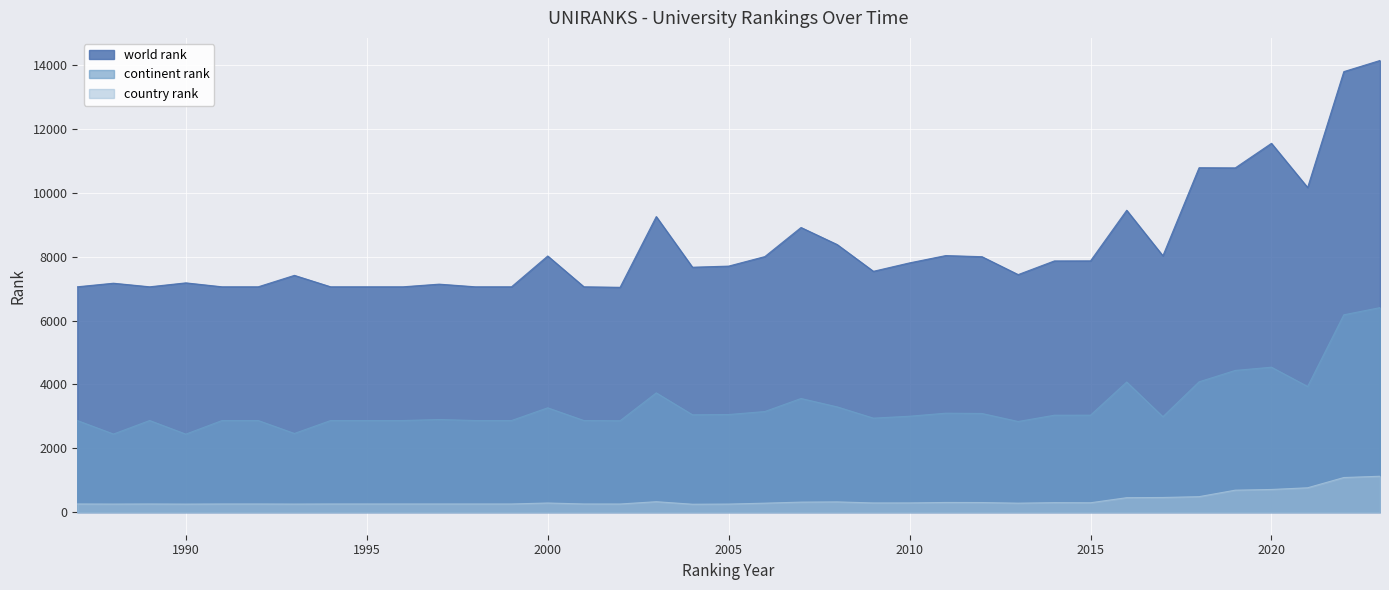

Rank the series at 1995 from highest to lowest value.

world rank, continent rank, country rank